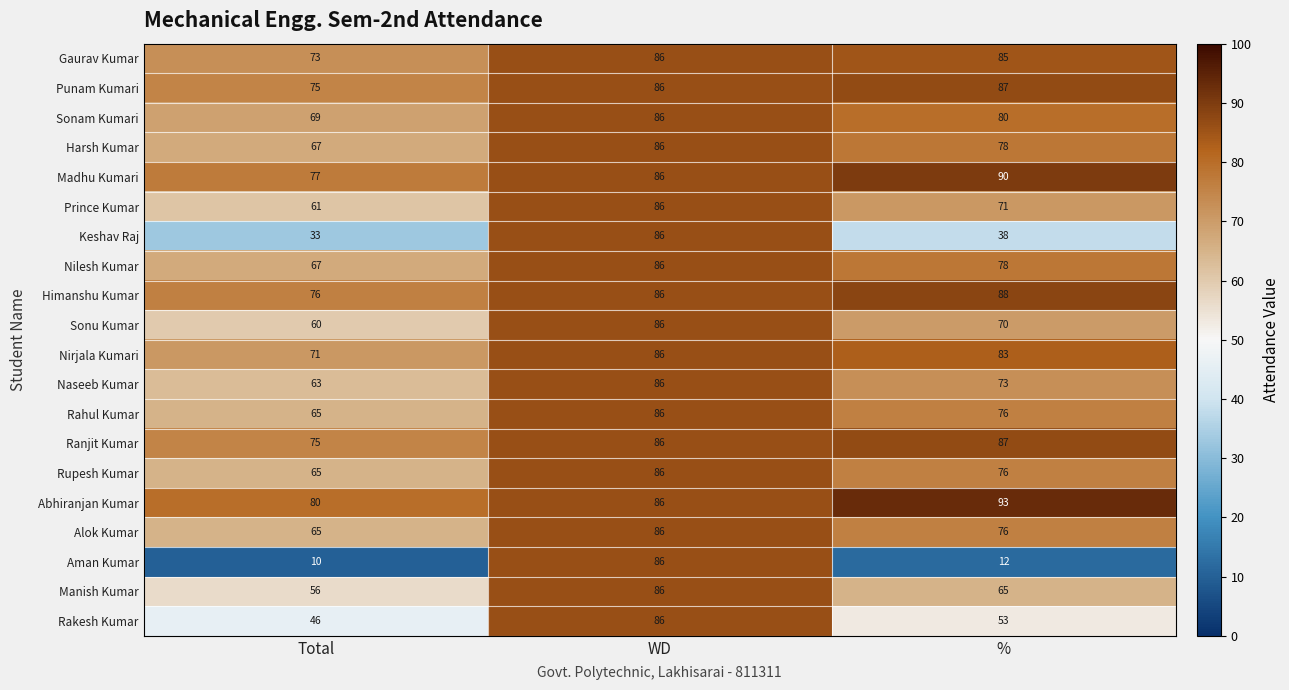

How many data points in Keshav Raj are less than 38?

1